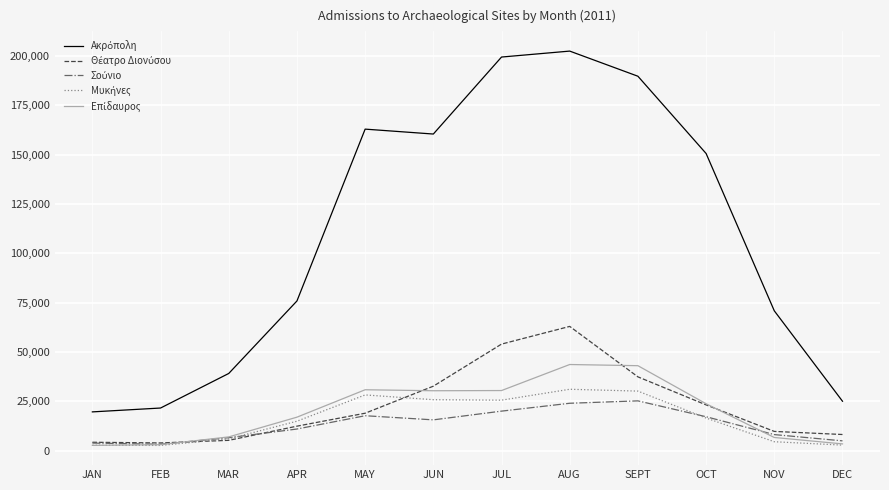

Between APR and MAY, which is larger?

MAY